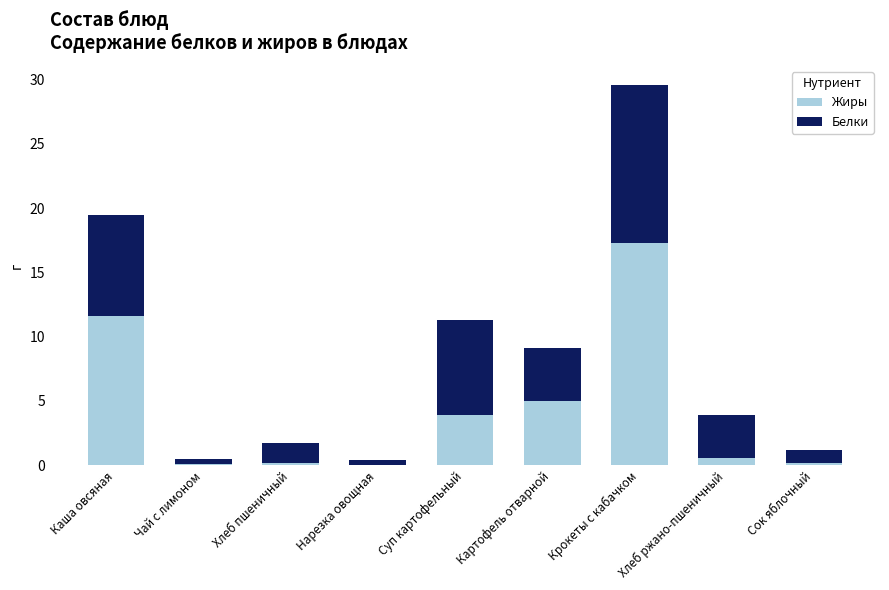

Does the chart contain stacked bars?

Yes